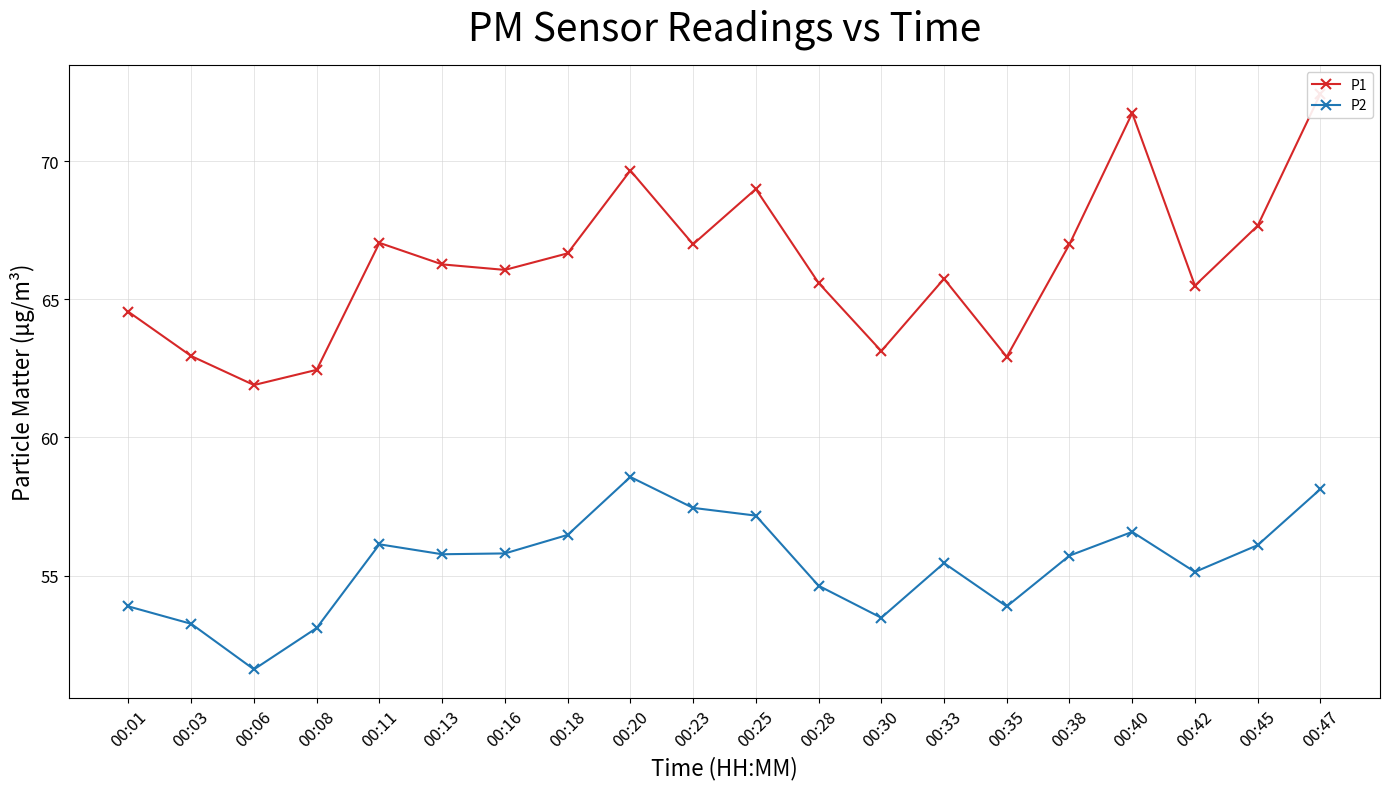

How many interior local peaks does the P1 series have?

5